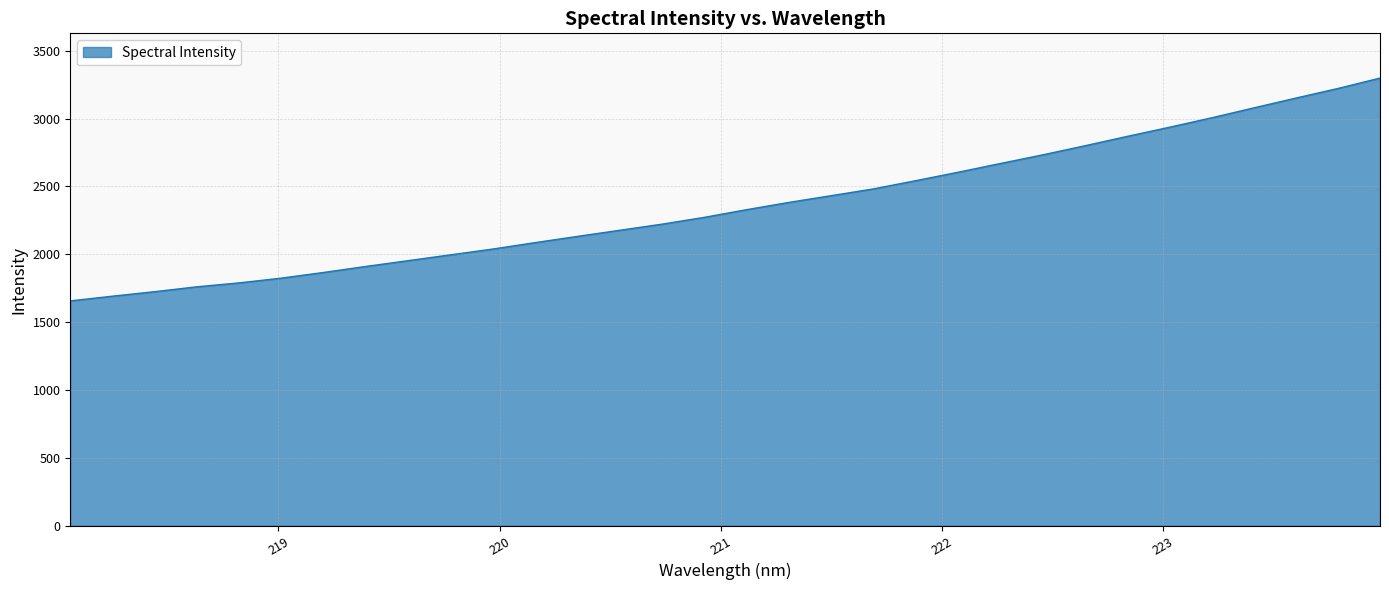

Does the chart display data point markers on the line(s)?

No